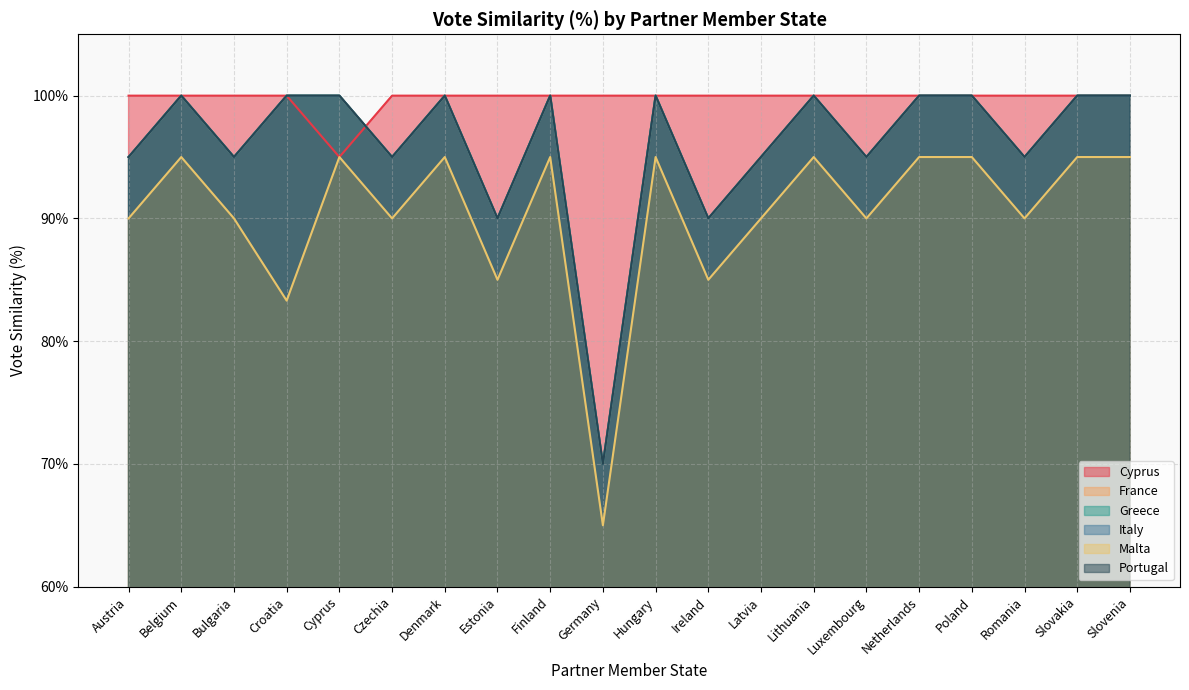

True or false: Malta has a value of 0.6 at Estonia.

False